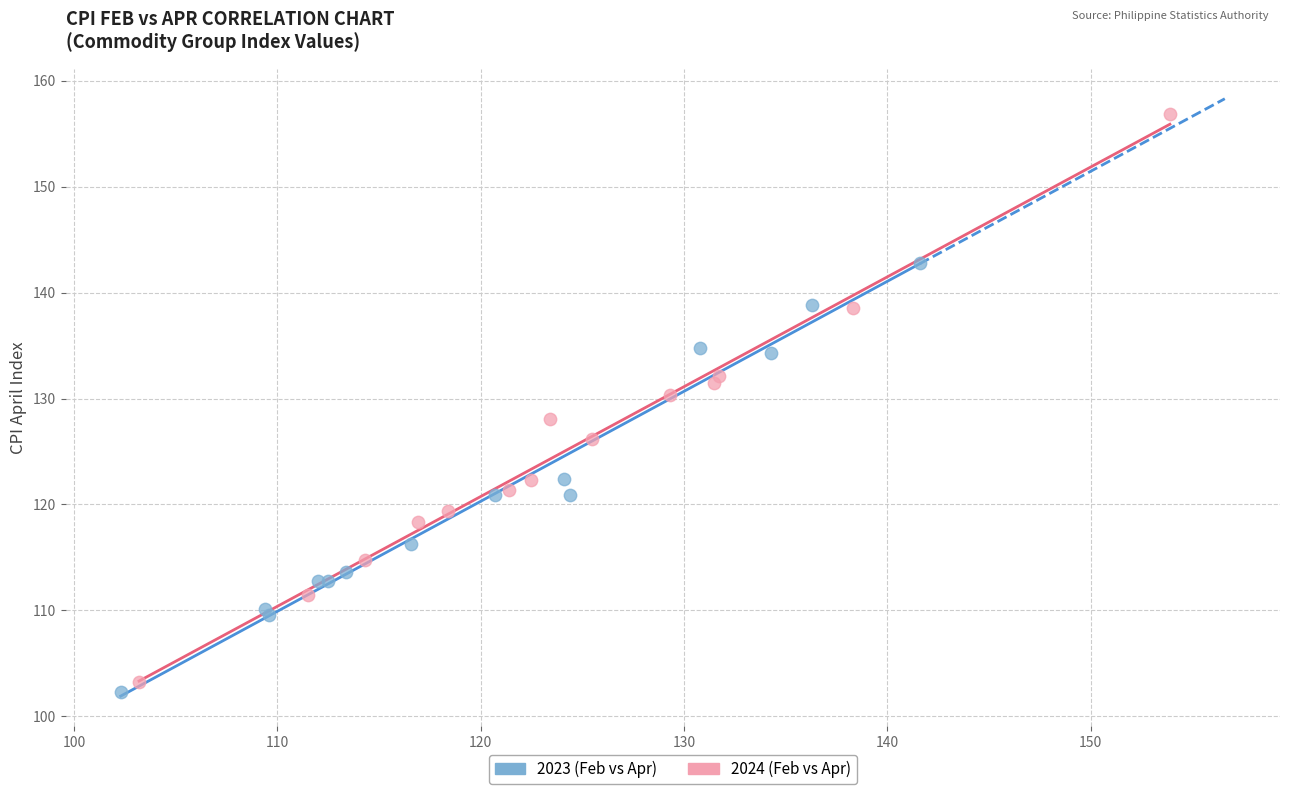

Which series reaches the maximum Y coordinate?

2024 (Feb vs Apr)